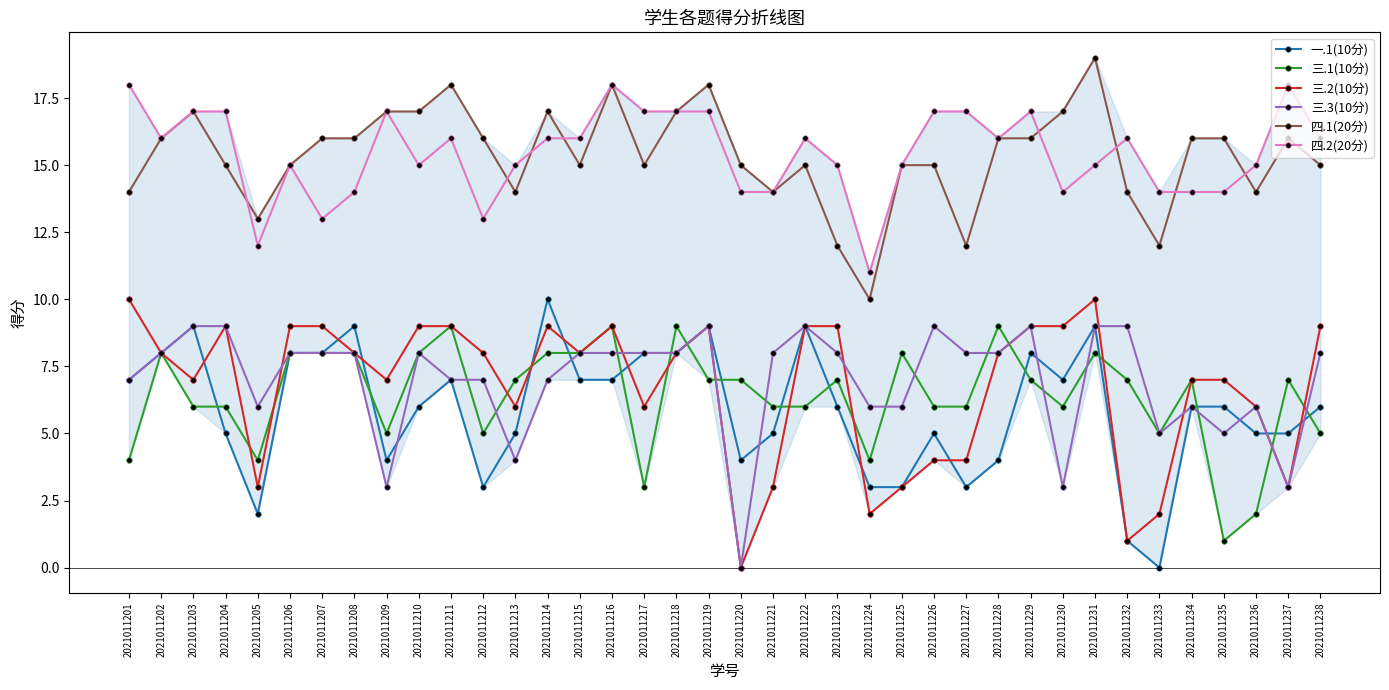

Reading left to right, extract all data points from this chart.

一.1(10分): 7	8	9	5	2	8	8	9	4	6	7	3	5	10	7	7	8	8	9	4	5	9	6	3	3	5	3	4	8	7	9	1	0	6	6	5	5	6
三.1(10分): 4	8	6	6	4	8	8	8	5	8	9	5	7	8	8	9	3	9	7	7	6	6	7	4	8	6	6	9	7	6	8	7	5	7	1	2	7	5
三.2(10分): 10	8	7	9	3	9	9	8	7	9	9	8	6	9	8	9	6	8	9	0	3	9	9	2	3	4	4	8	9	9	10	1	2	7	7	6	3	9
三.3(10分): 7	8	9	9	6	8	8	8	3	8	7	7	4	7	8	8	8	8	9	0	8	9	8	6	6	9	8	8	9	3	9	9	5	6	5	6	3	8
四.1(20分): 14	16	17	15	13	15	16	16	17	17	18	16	14	17	15	18	15	17	18	15	14	15	12	10	15	15	12	16	16	17	19	14	12	16	16	14	16	15
四.2(20分): 18	16	17	17	12	15	13	14	17	15	16	13	15	16	16	18	17	17	17	14	14	16	15	11	15	17	17	16	17	14	15	16	14	14	14	15	18	16